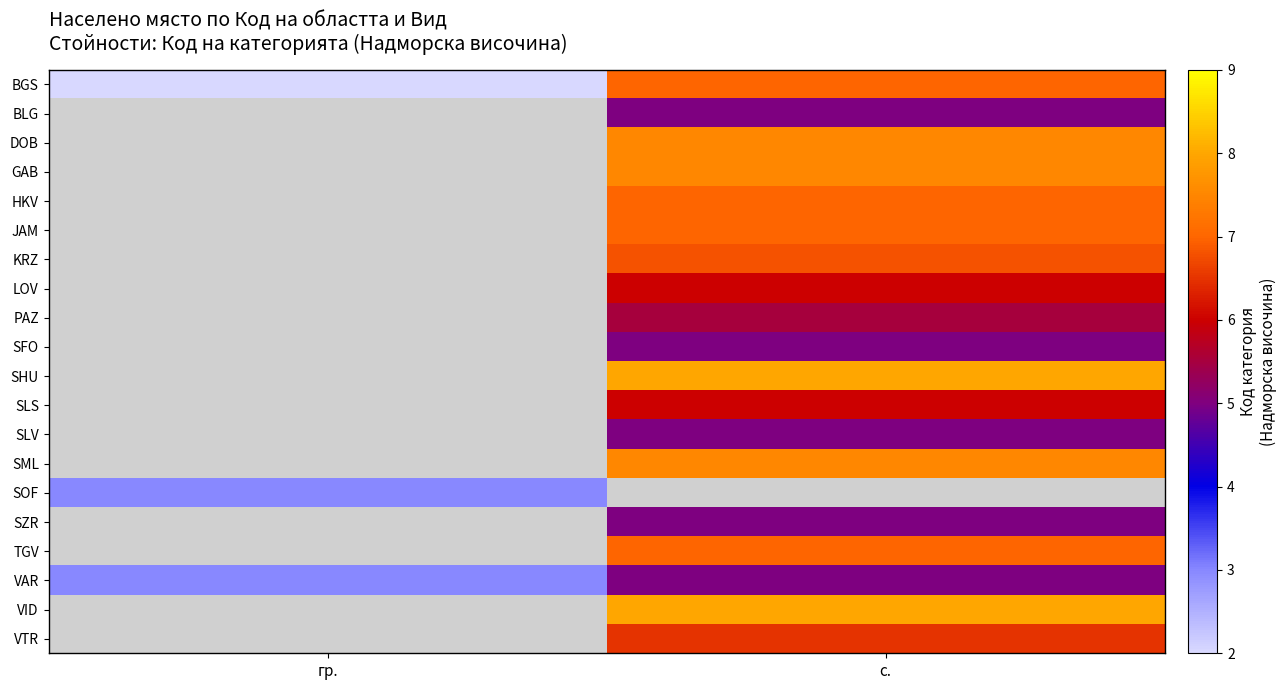

At which category does the chart reach its minimum across all series?

гр.